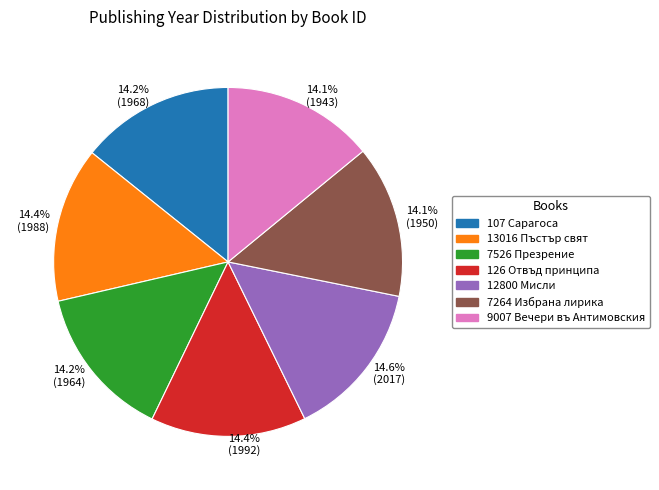

To the nearest percent, what is the average slice percentage?

14%